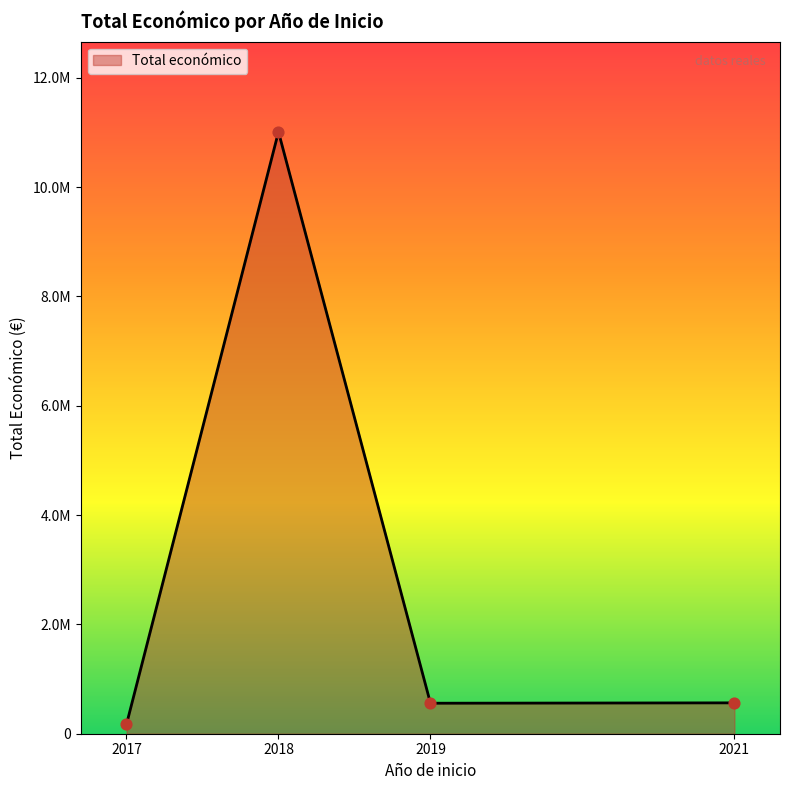

Which has a higher value, 2017 or 2018?

2018